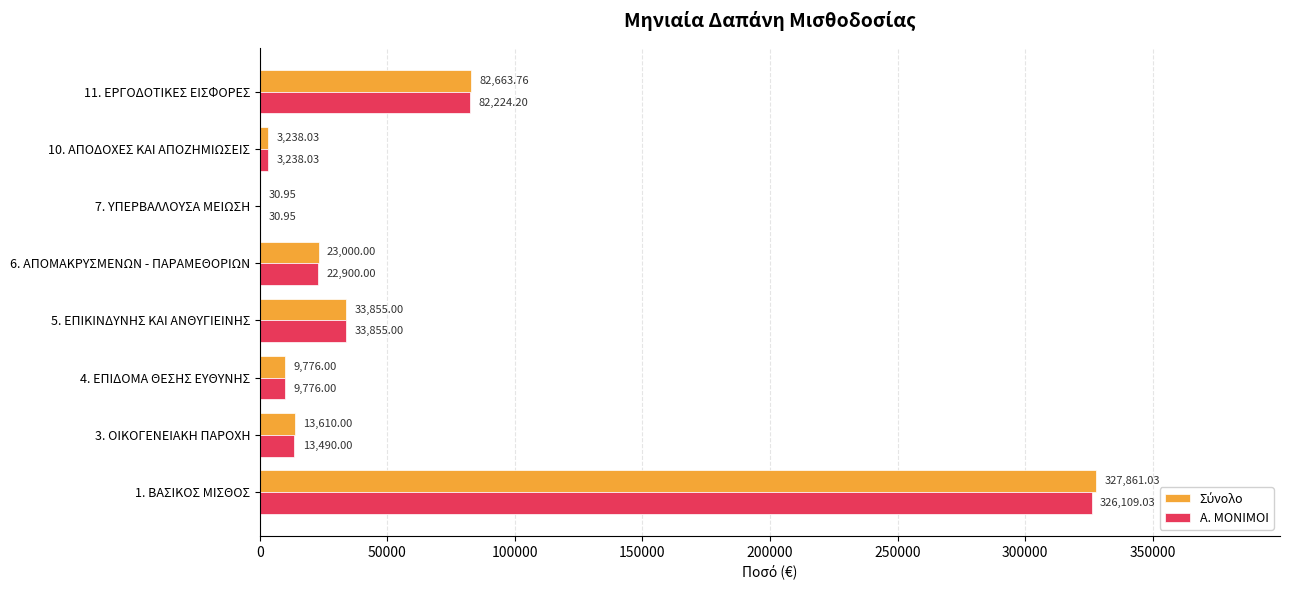

At which category is the sum across all series the highest?

1. ΒΑΣΙΚΟΣ ΜΙΣΘΟΣ